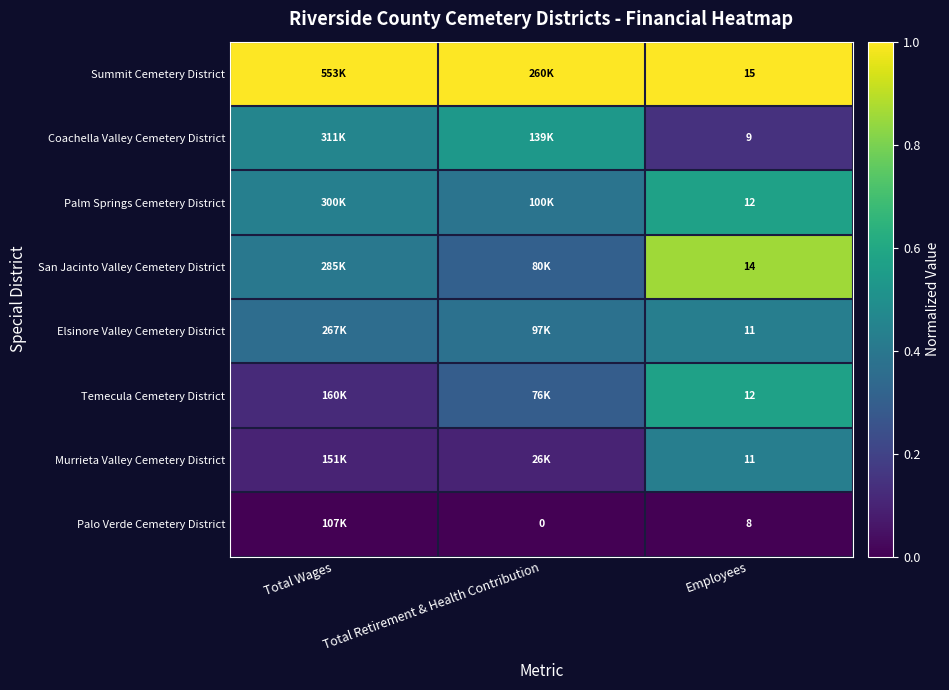

Is the value of Murrieta Valley Cemetery District at Total Retirement & Health Contribution greater than the value of Palm Springs Cemetery District at Employees?

No